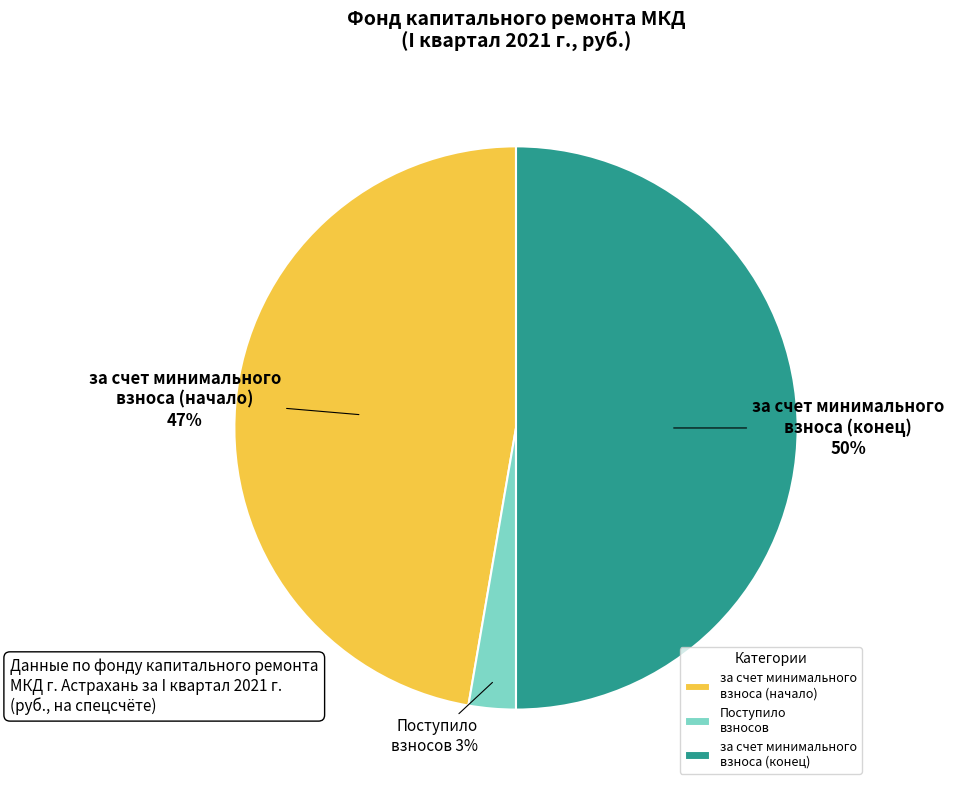

Combined, do за счет минимального взноса (конец) and за счет минимального взноса (начало) account for over 50%?

Yes